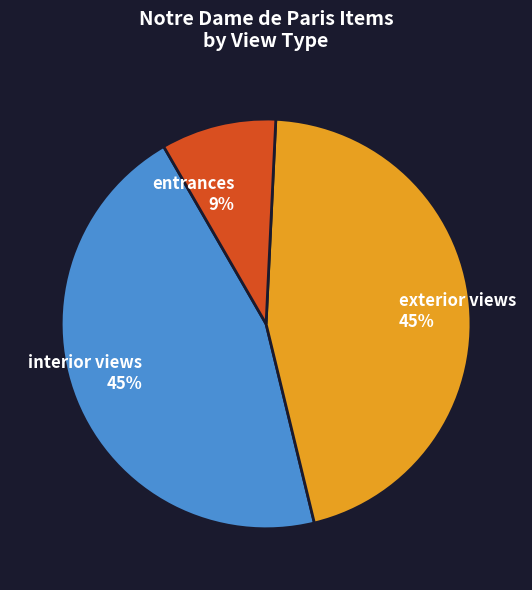

Is there a majority slice in this chart?

No